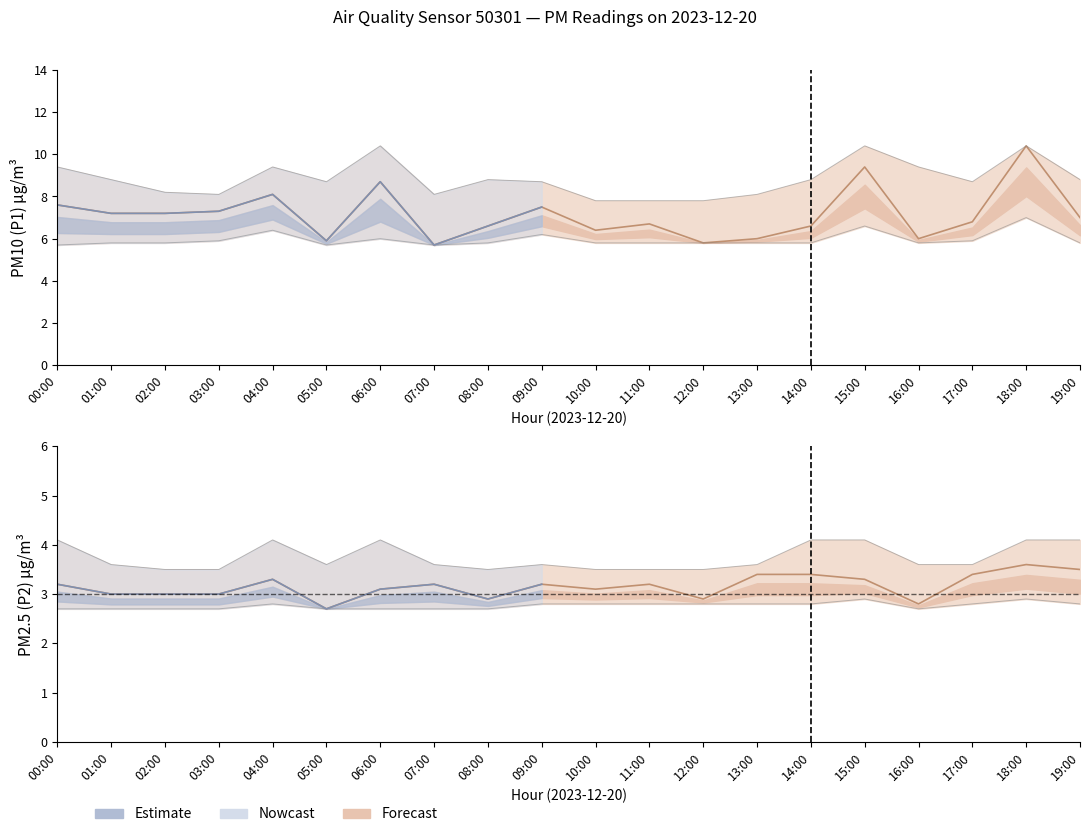

List the labels in order of P2_lower value, largest first.

15:00, 18:00, 04:00, 09:00, 10:00, 11:00, 12:00, 13:00, 14:00, 17:00, 19:00, 00:00, 01:00, 02:00, 03:00, 05:00, 06:00, 07:00, 08:00, 16:00